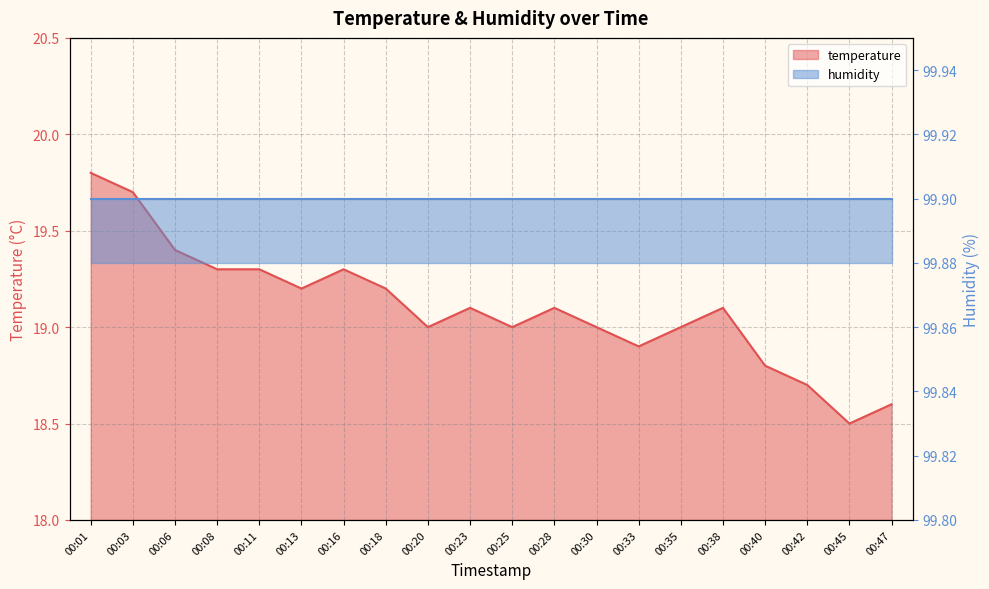

What is the value of the 3rd point from the left?

19.4